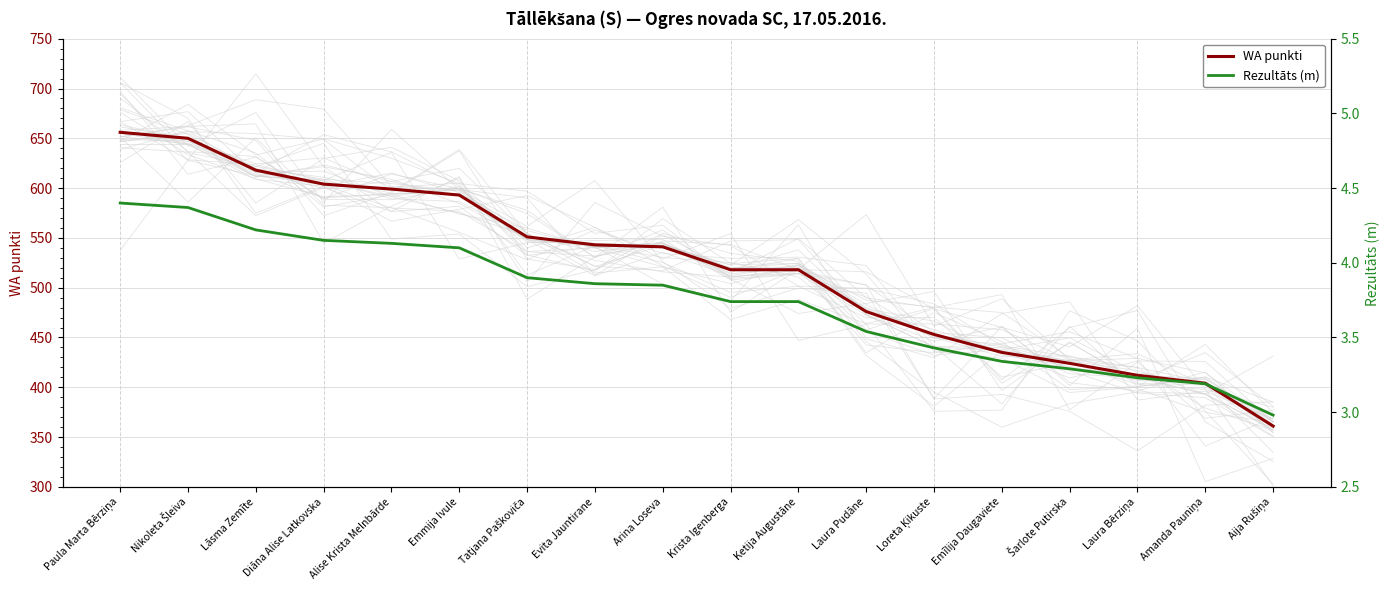

What is the approximate value of WA punkti at Amanda Pauniņa?

404.0